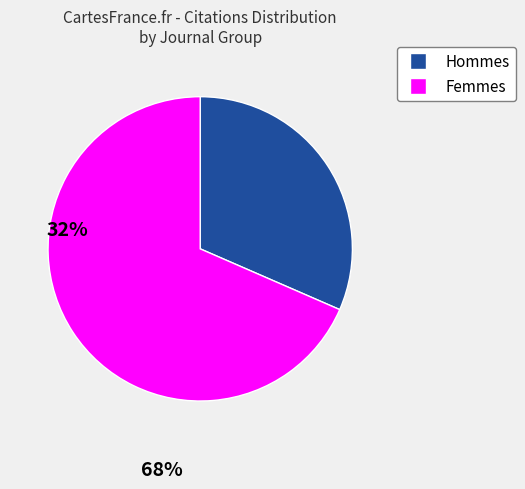

Count the number of slices in the pie.

2